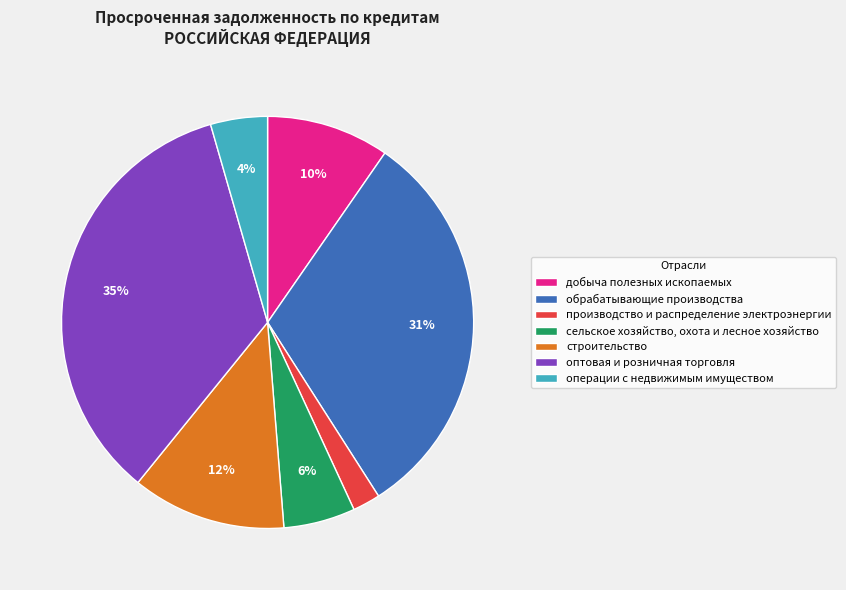

Combined, do строительство and добыча полезных ископаемых account for over 50%?

No